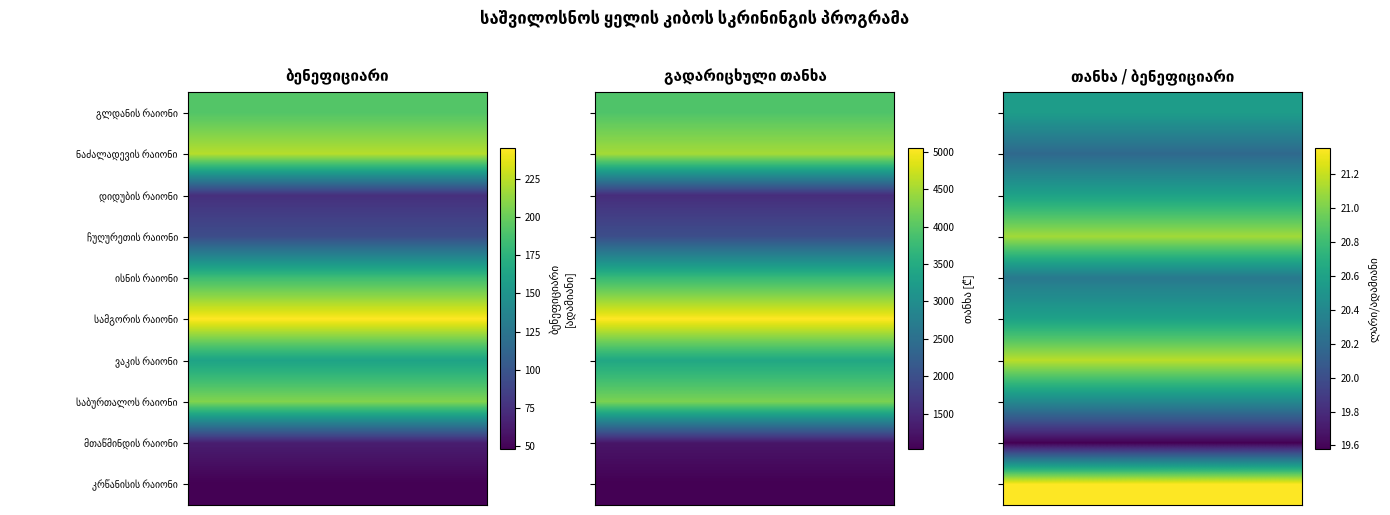

Reading right to left, list all the values displayed in this chart.

ბენეფიციარი: 48	64	208	162	245	184	94	75	223	192
გადარიცხული თანხა: 1025	1253	4246	3429	5047	3735	1984	1545	4501	3947